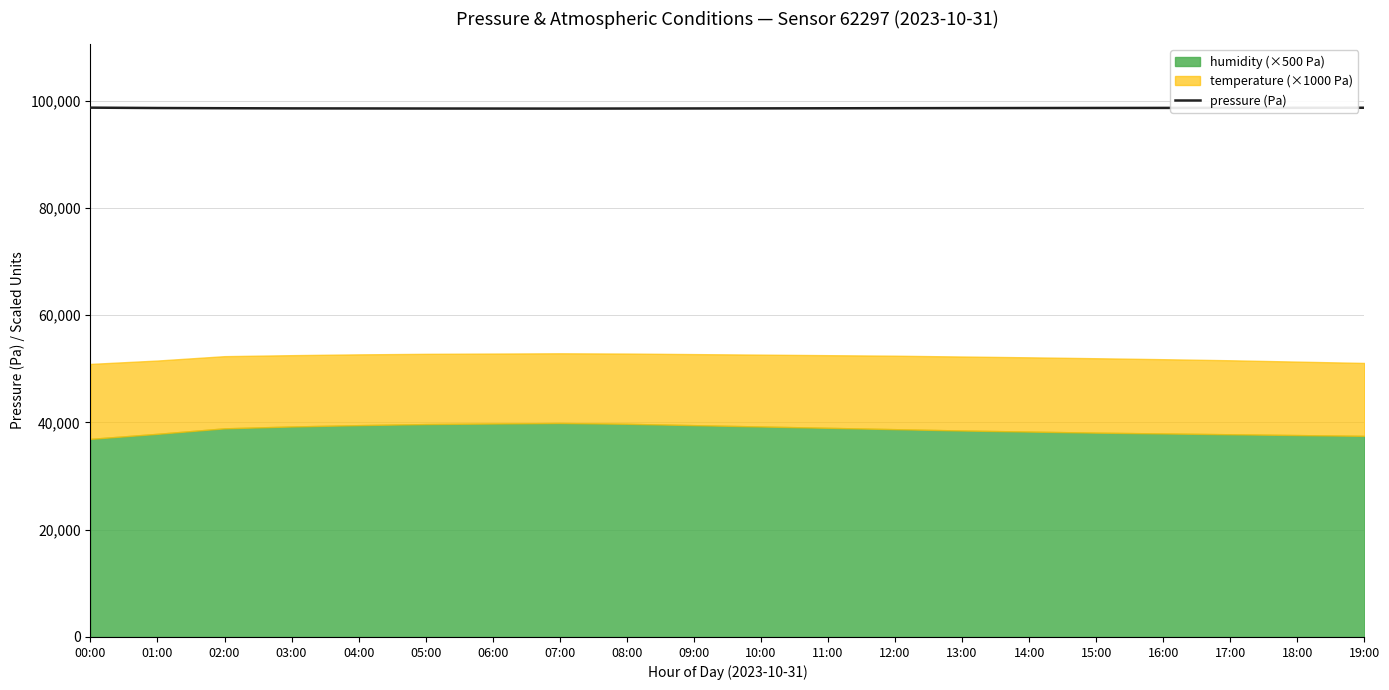

Where is the first local minimum?

07:00